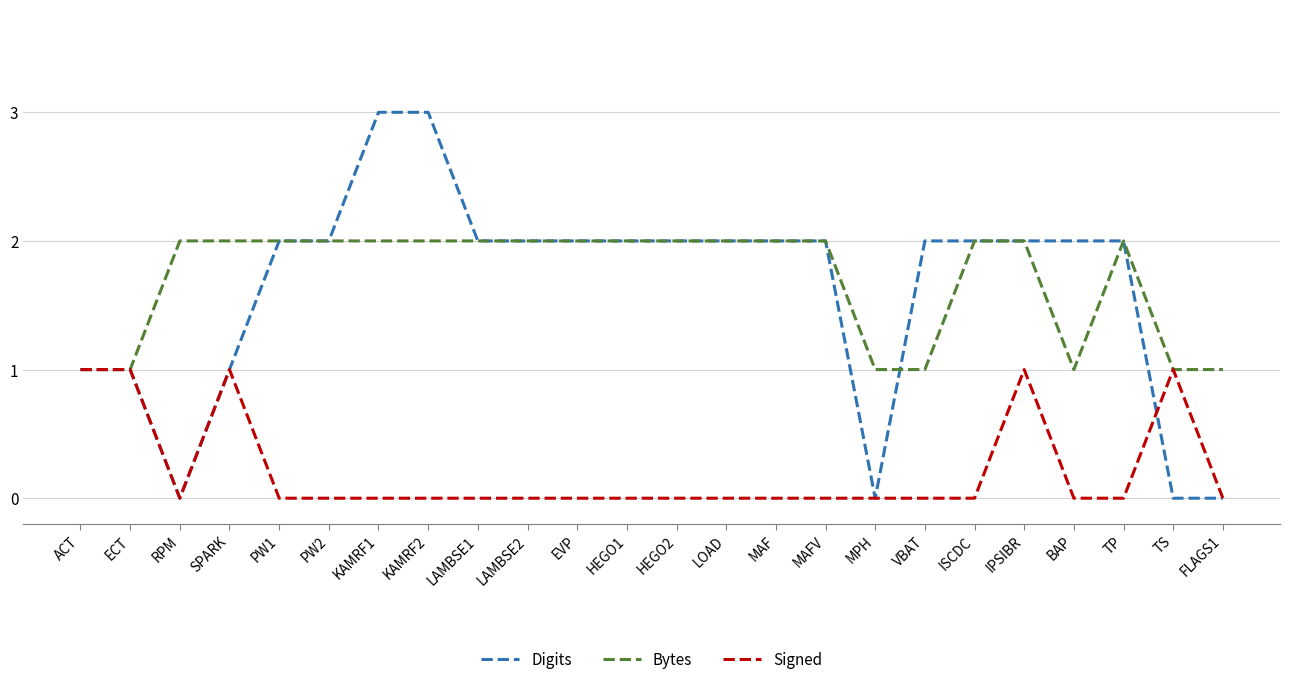

Reading left to right, transcribe all the data shown in this chart.

Digits: ACT=1	ECT=1	RPM=0	SPARK=1	PW1=2	PW2=2	KAMRF1=3	KAMRF2=3	LAMBSE1=2	LAMBSE2=2	EVP=2	HEGO1=2	HEGO2=2	LOAD=2	MAF=2	MAFV=2	MPH=0	VBAT=2	ISCDC=2	IPSIBR=2	BAP=2	TP=2	TS=0	FLAGS1=0
Bytes: ACT=1	ECT=1	RPM=2	SPARK=2	PW1=2	PW2=2	KAMRF1=2	KAMRF2=2	LAMBSE1=2	LAMBSE2=2	EVP=2	HEGO1=2	HEGO2=2	LOAD=2	MAF=2	MAFV=2	MPH=1	VBAT=1	ISCDC=2	IPSIBR=2	BAP=1	TP=2	TS=1	FLAGS1=1
Signed: ACT=1	ECT=1	RPM=0	SPARK=1	PW1=0	PW2=0	KAMRF1=0	KAMRF2=0	LAMBSE1=0	LAMBSE2=0	EVP=0	HEGO1=0	HEGO2=0	LOAD=0	MAF=0	MAFV=0	MPH=0	VBAT=0	ISCDC=0	IPSIBR=1	BAP=0	TP=0	TS=1	FLAGS1=0